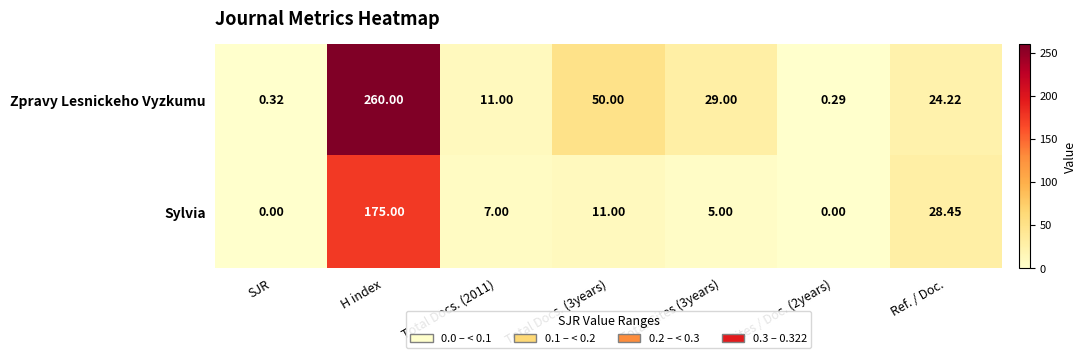

List the series in order of their overall mean, highest first.

Zpravy Lesnickeho Vyzkumu, Sylvia